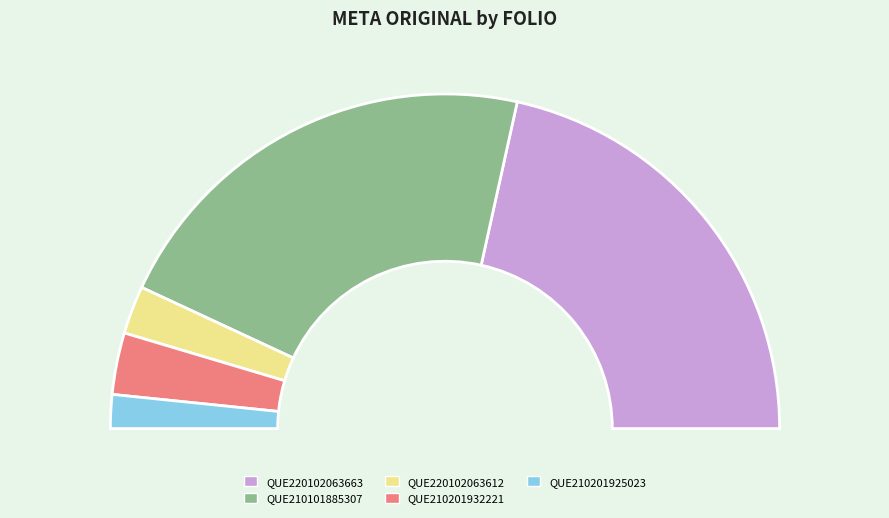

Does QUE220102063663 account for over 50% of the chart?

No